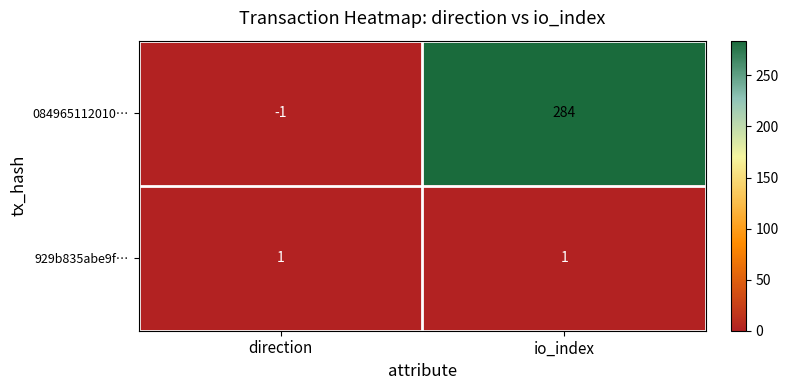

At which category does the chart reach its peak across all series?

io_index